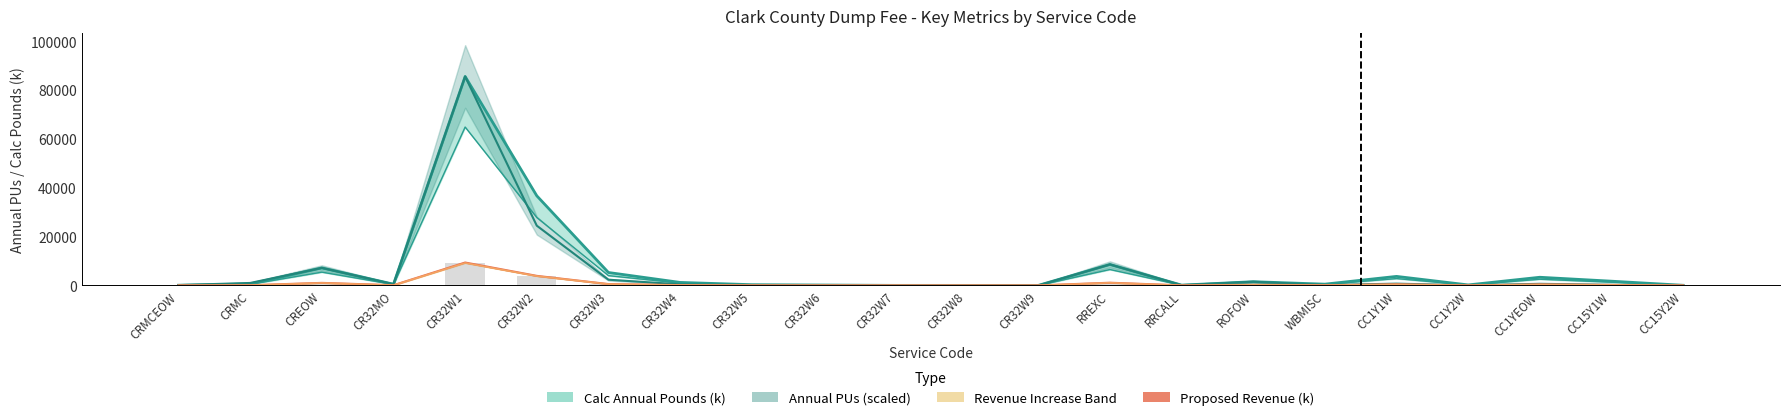

At which category is the sum across all series the highest?

CR32W1